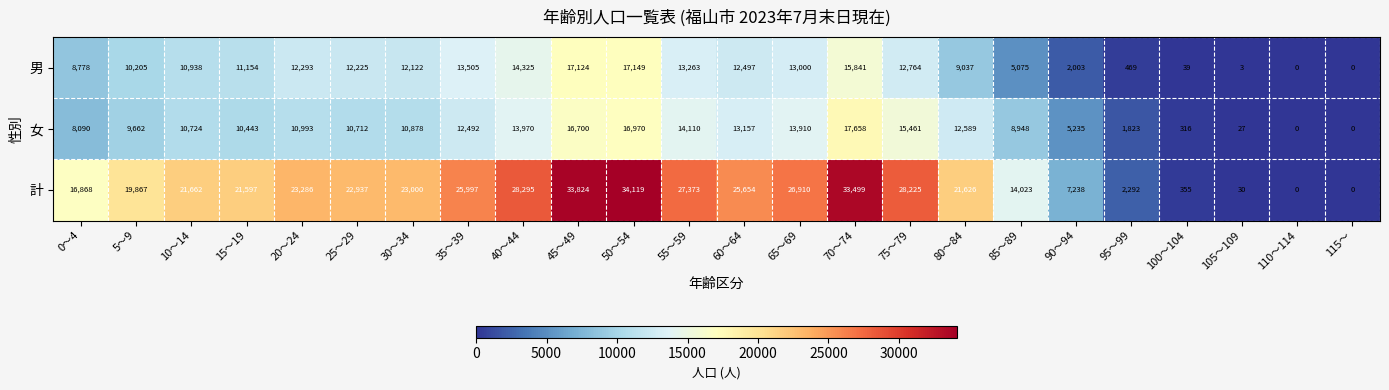

Where is 計 nearest to the value 17059?

0～4